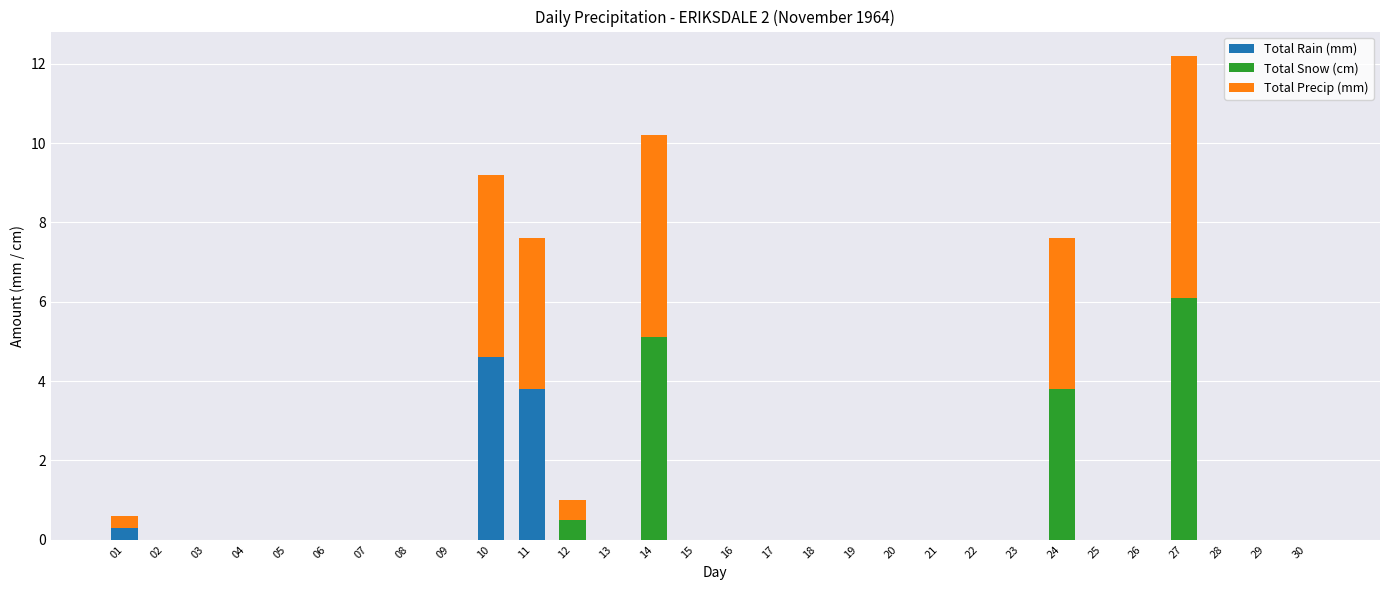

The Total Rain (mm) series shows 0.0 at 15. True or false?

True